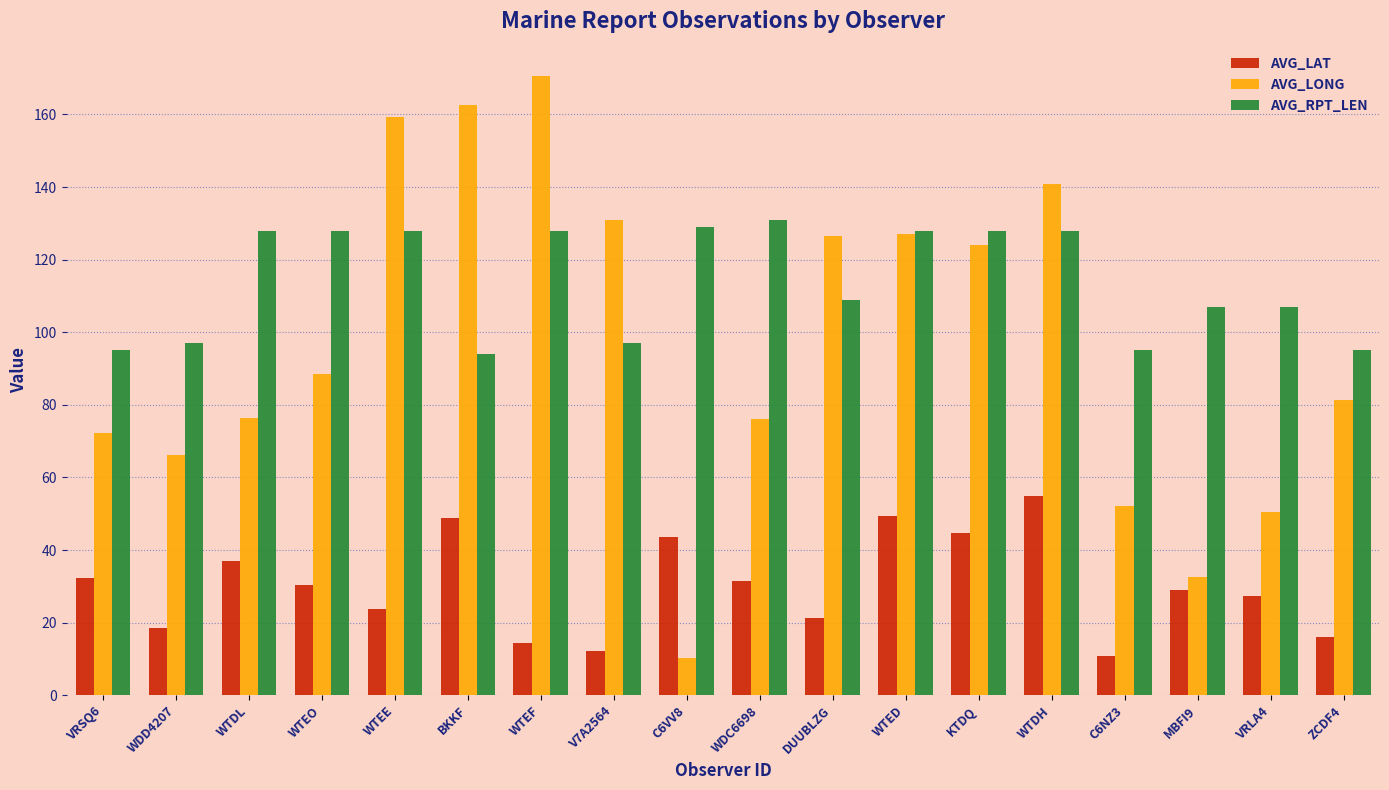

Which series has the widest spread of values?

AVG_LONG